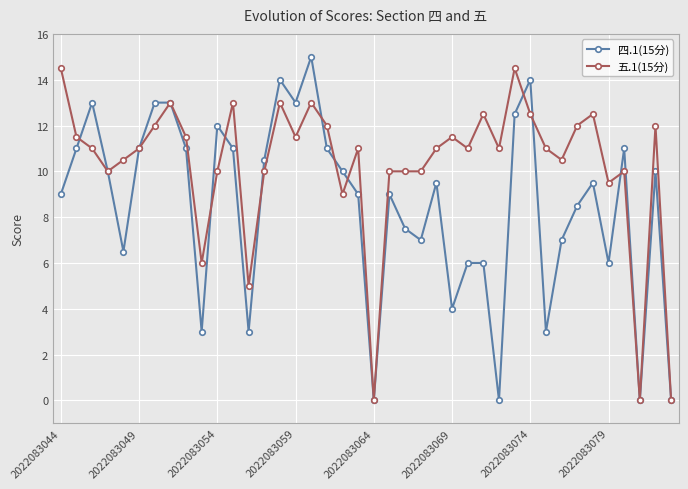

What is the difference between the maximum and minimum values in the 四.1(15分) series?

15.0